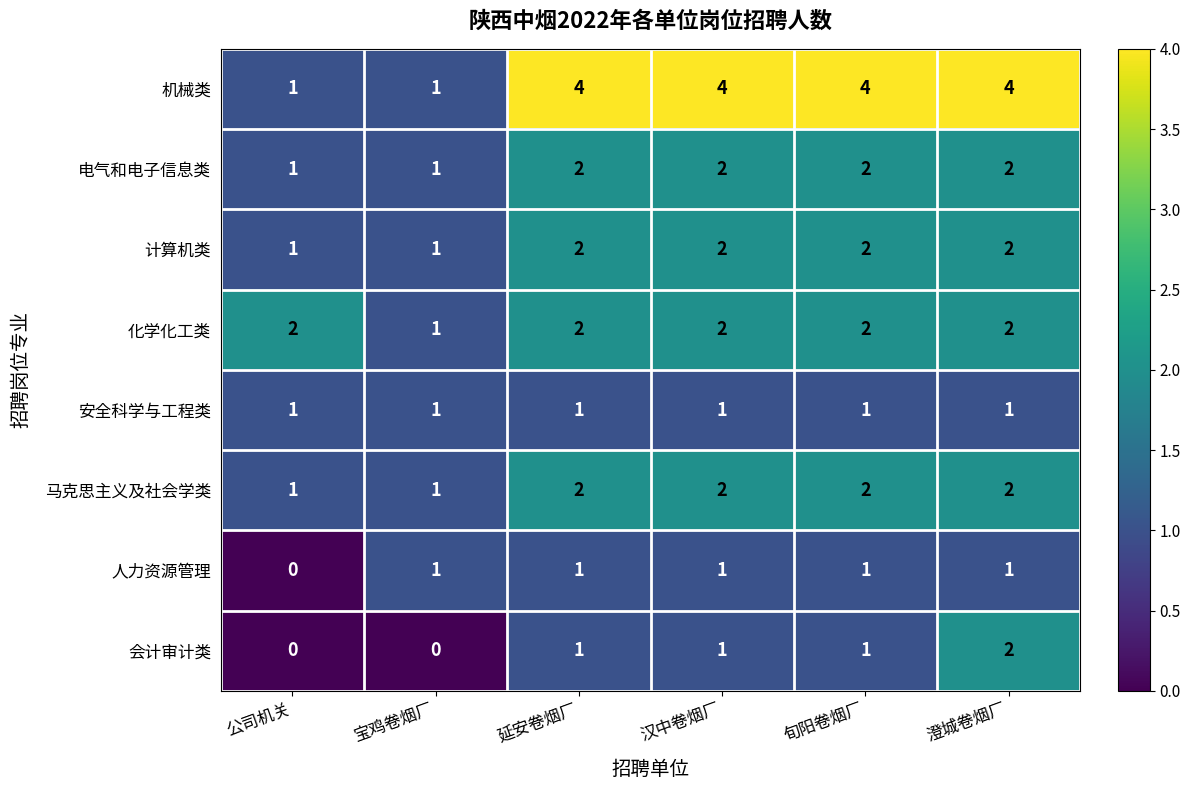

Count the 电气和电子信息类 values in the range 1 to 2.

6